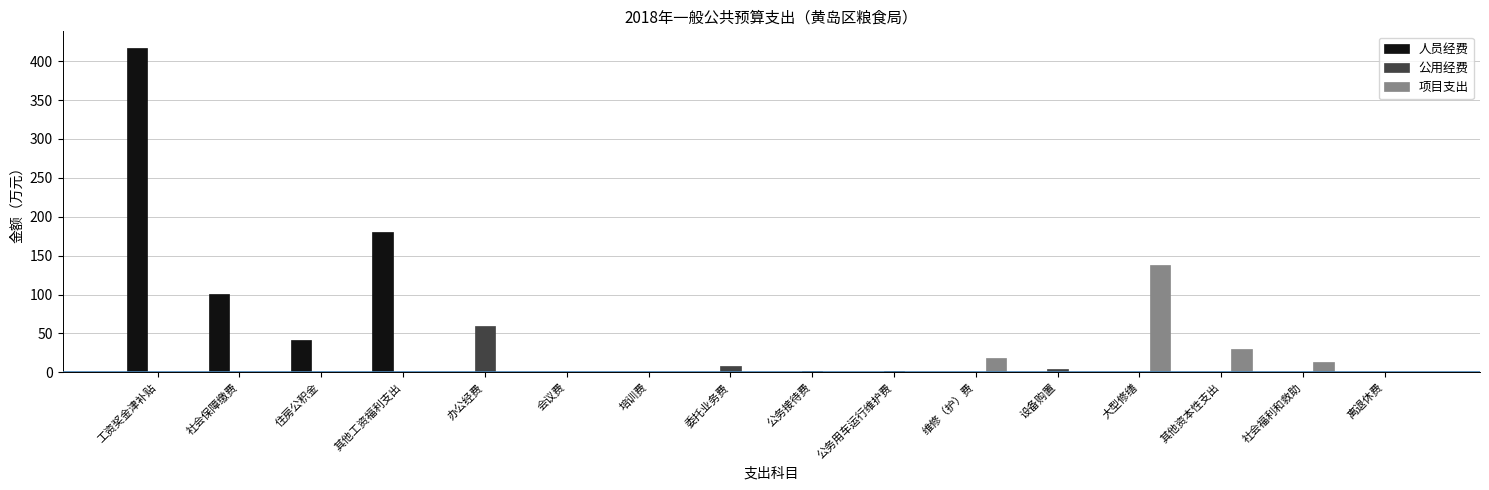

Does the chart contain stacked bars?

No